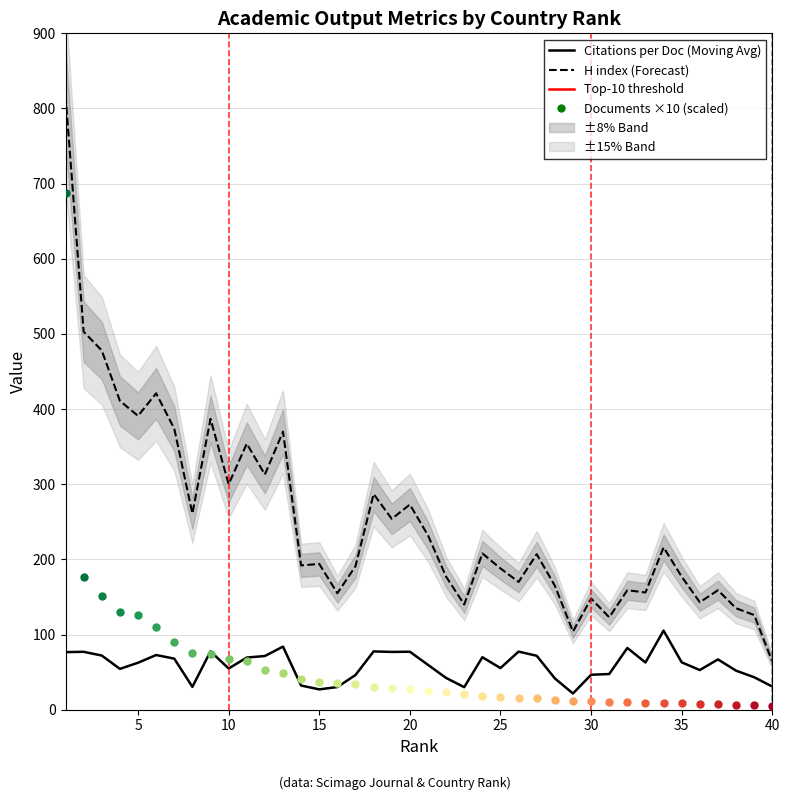

Which series has the largest total across all categories?

H index (Forecast style)